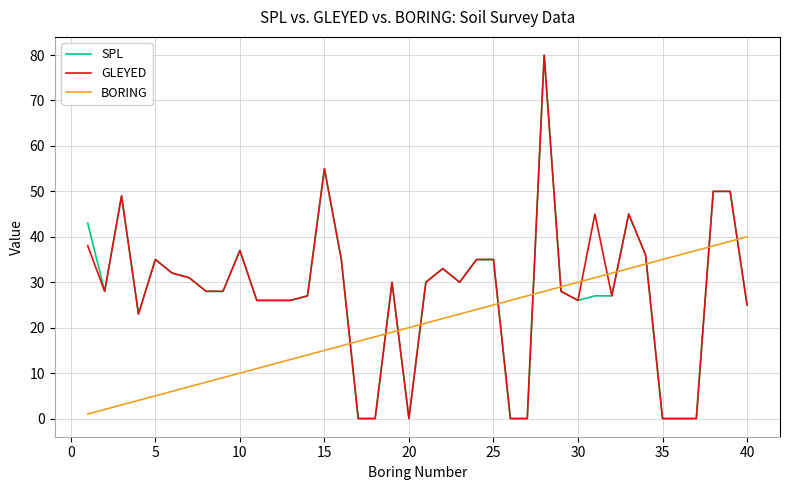

How many lines are shown in the chart?

3